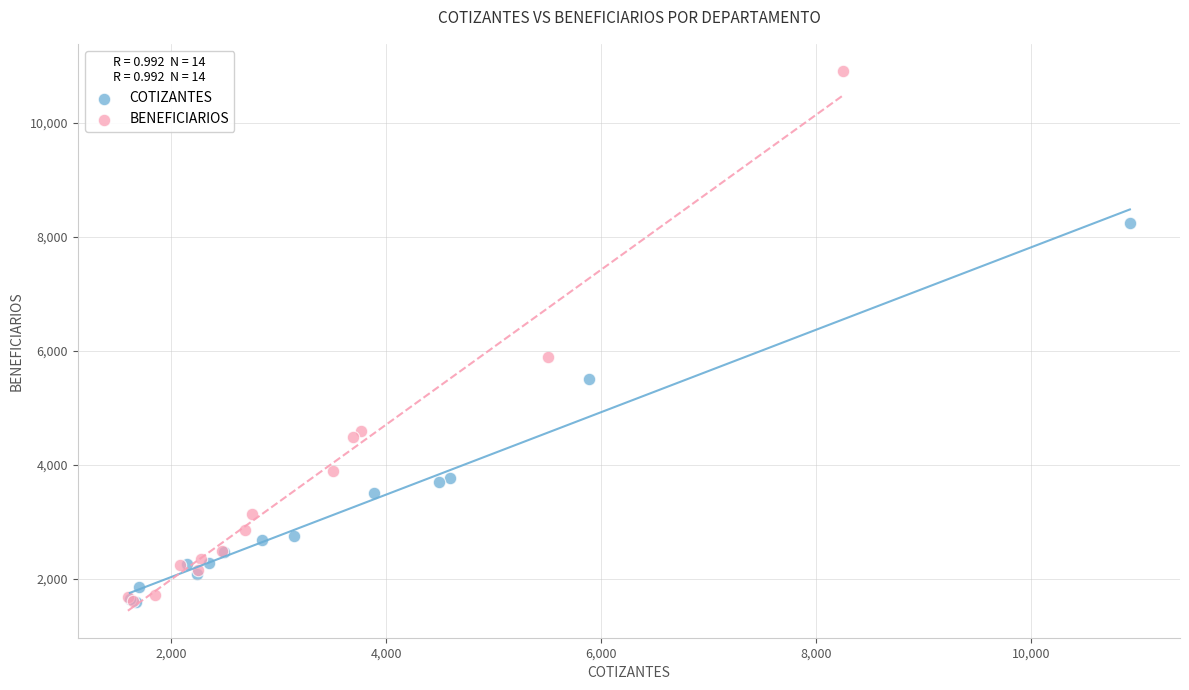

Which series has the largest Y range (max minus min)?

BENEFICIARIOS